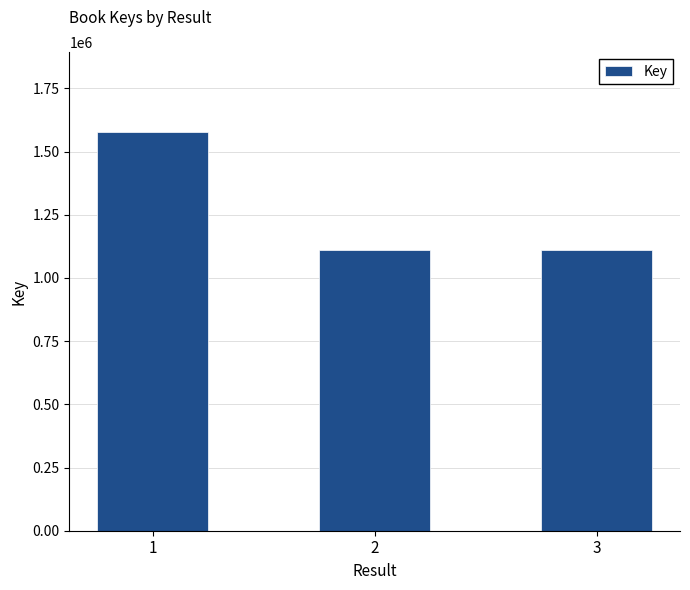

What is the smallest value displayed?

1110932